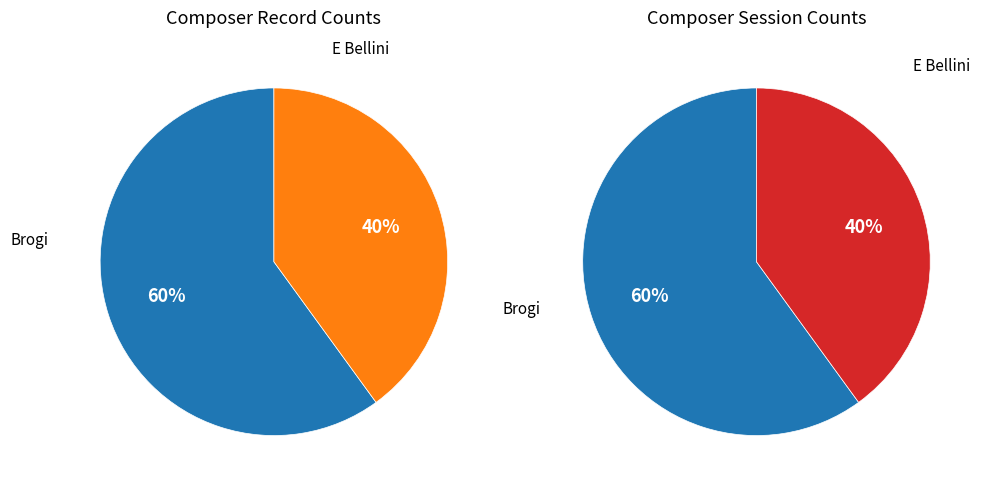

Between Brogi and E Bellini, which is larger?

Brogi